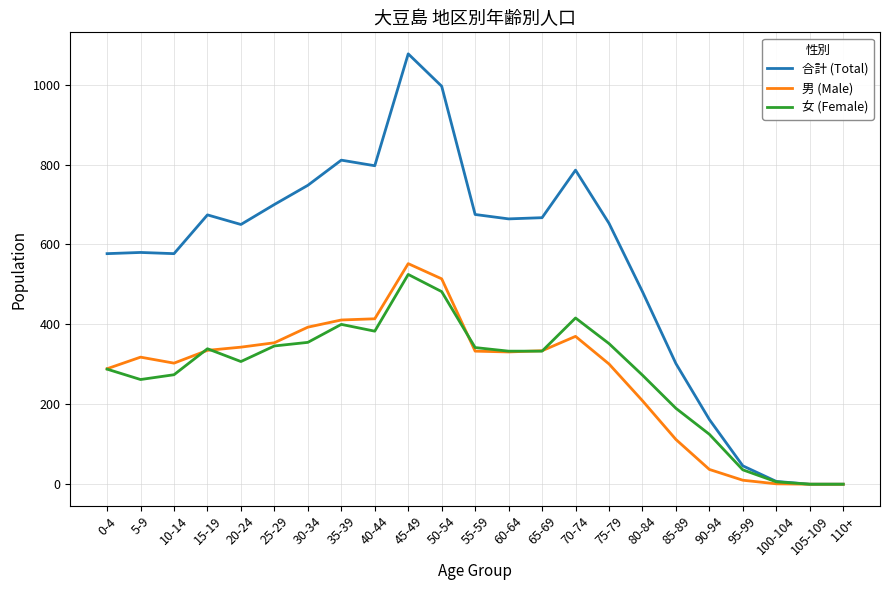

What is the maximum value for 女 (Female)?

525